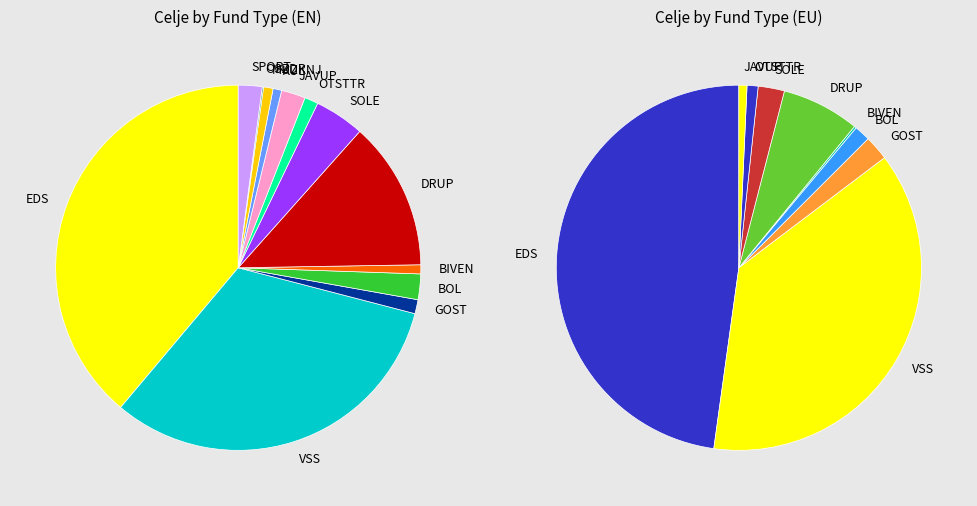

Is KUL the majority of the pie?

No